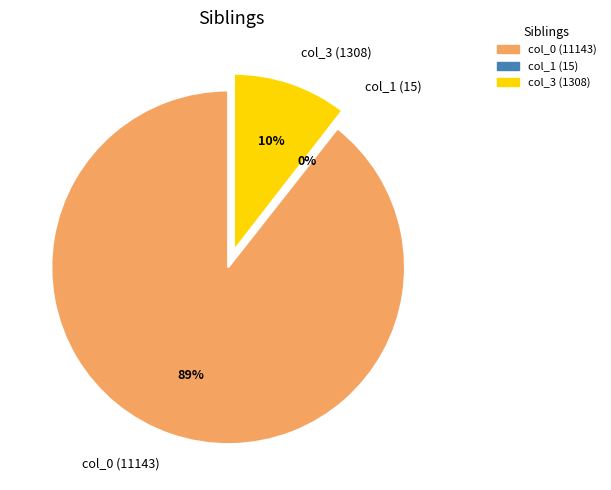

How many slices are in this pie chart?

3